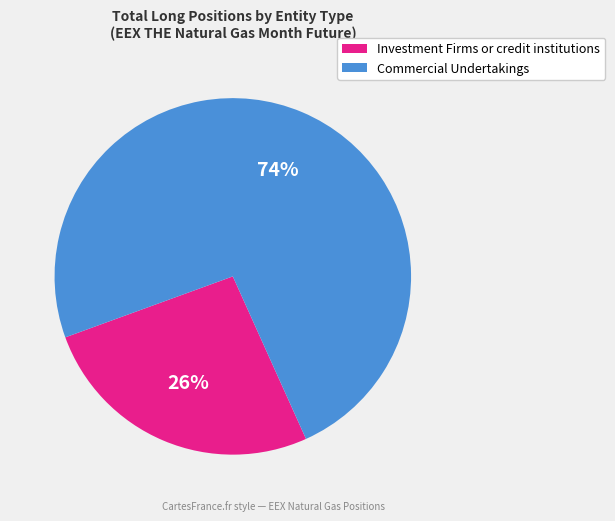

Is it true that Commercial Undertakings is 74% of the pie?

True